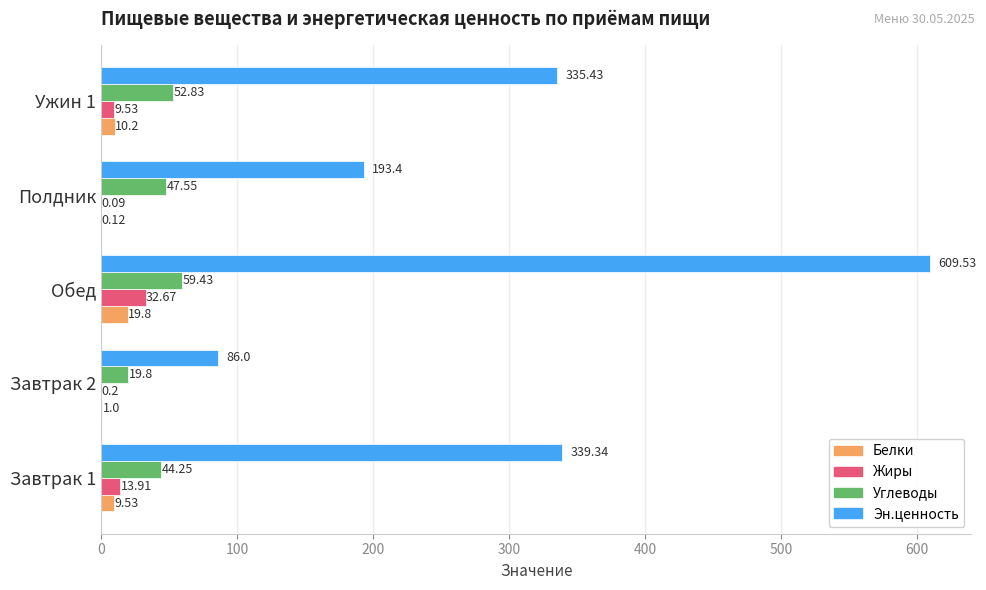

At which label does Жиры reach its peak?

Обед